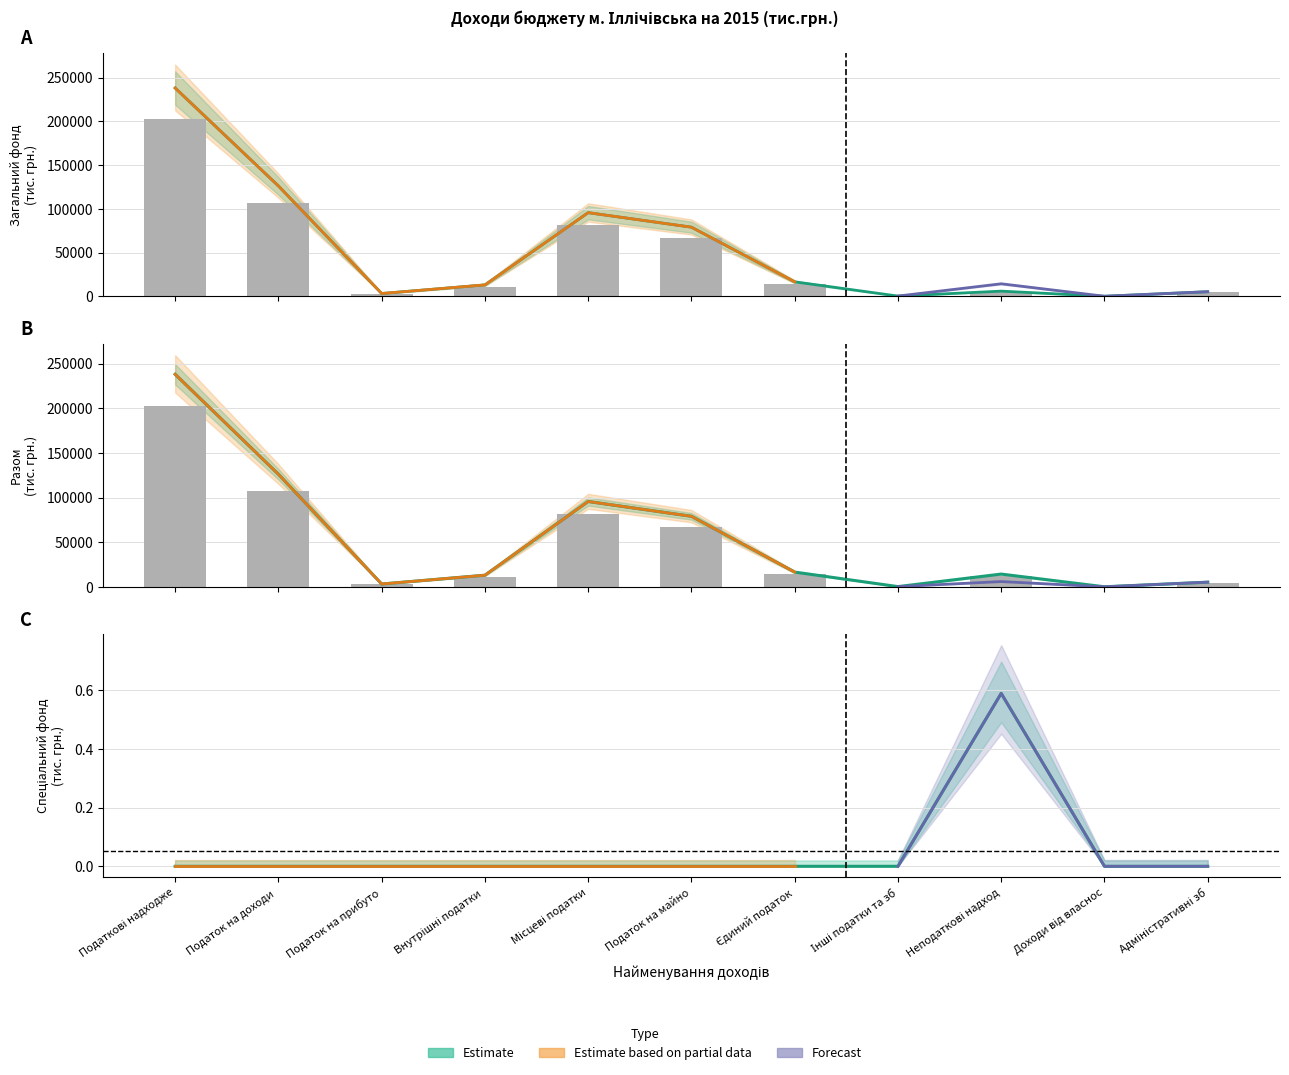

At which category does the chart reach its peak across all series?

Податкові надходже